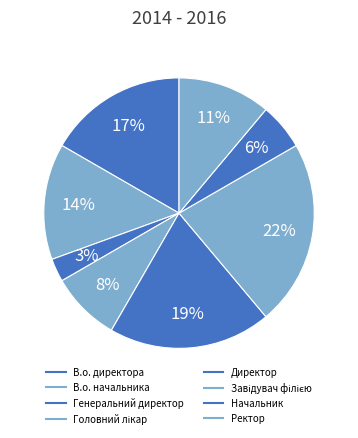

To the nearest percent, what portion does Головний лікар represent?

8%